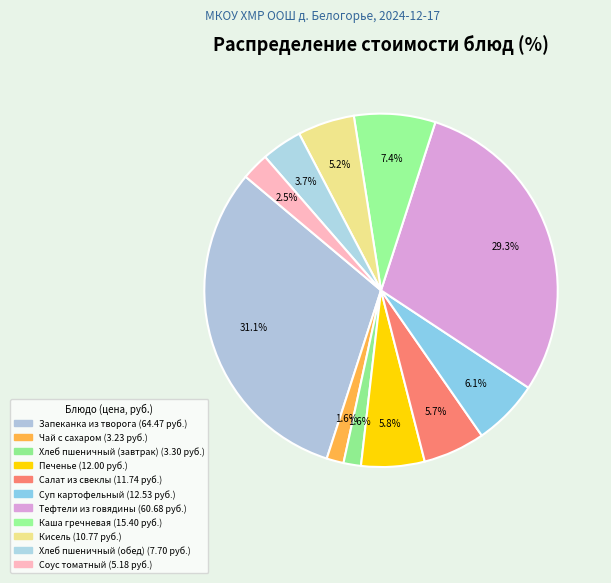

Which slice is the largest?

Запеканка из творога